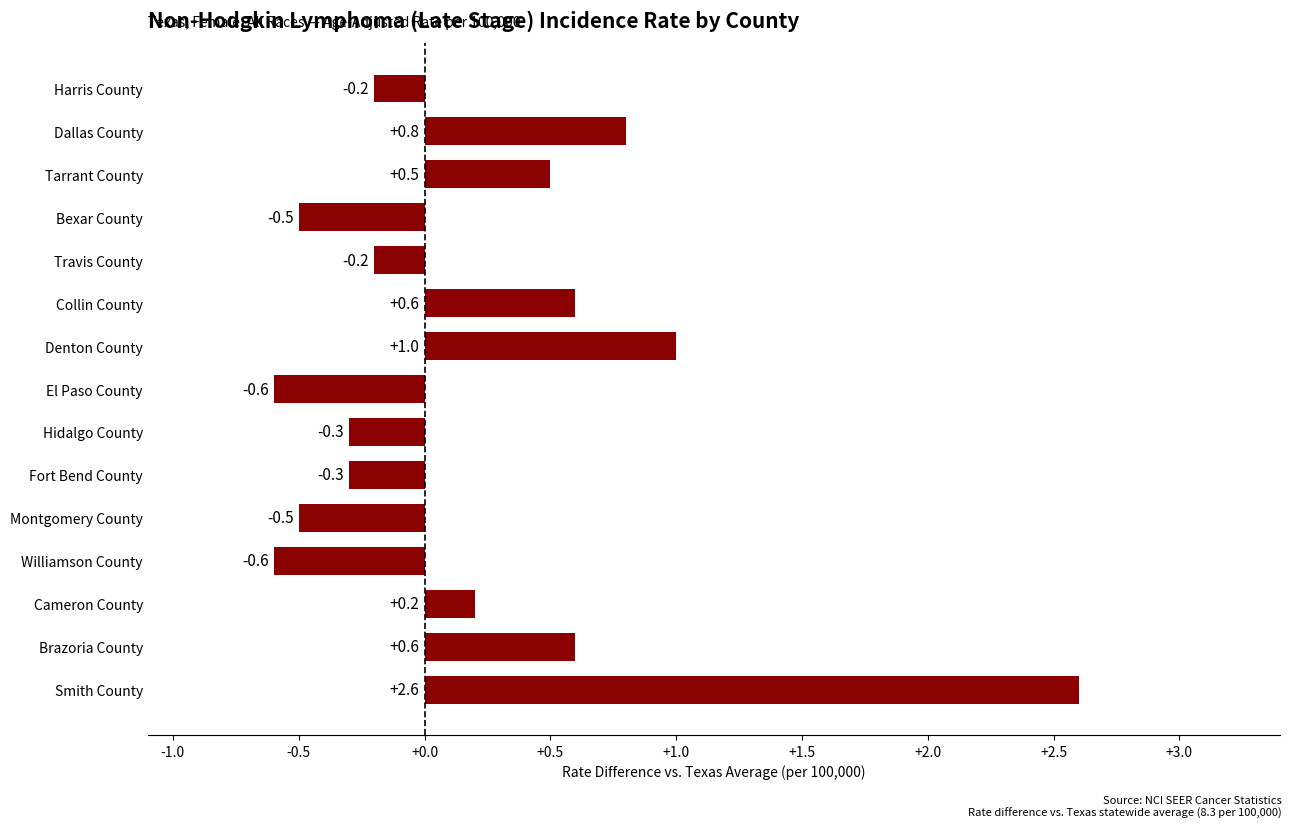

The value at Cameron County is 0.2. True or false?

True